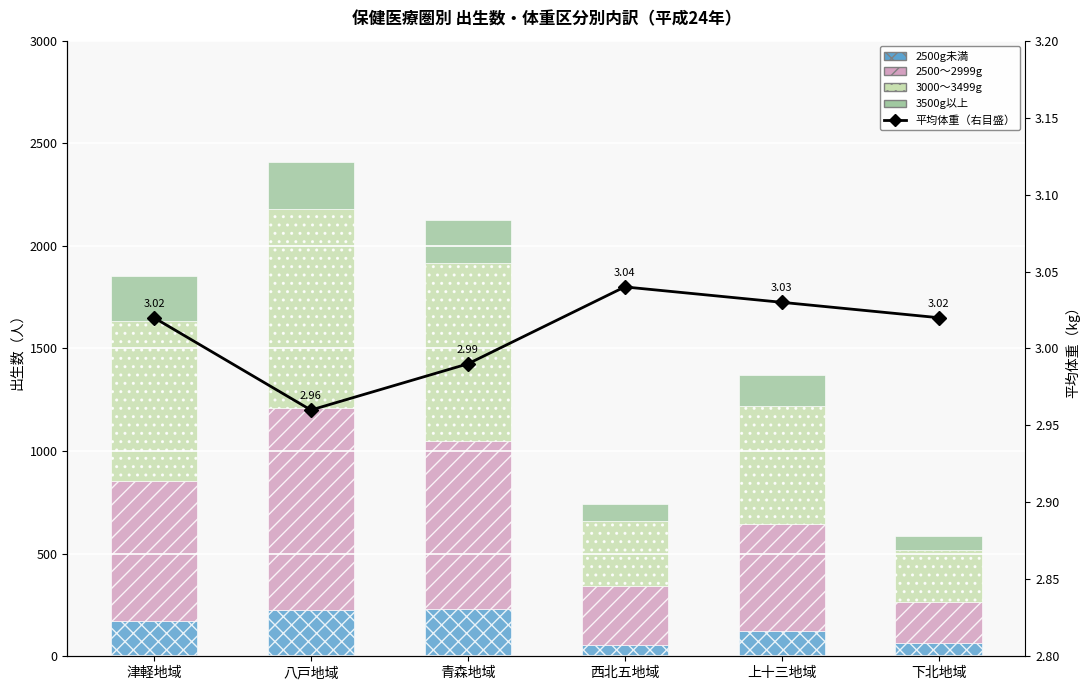

Which series has the largest range (max minus min)?

2500～2999g